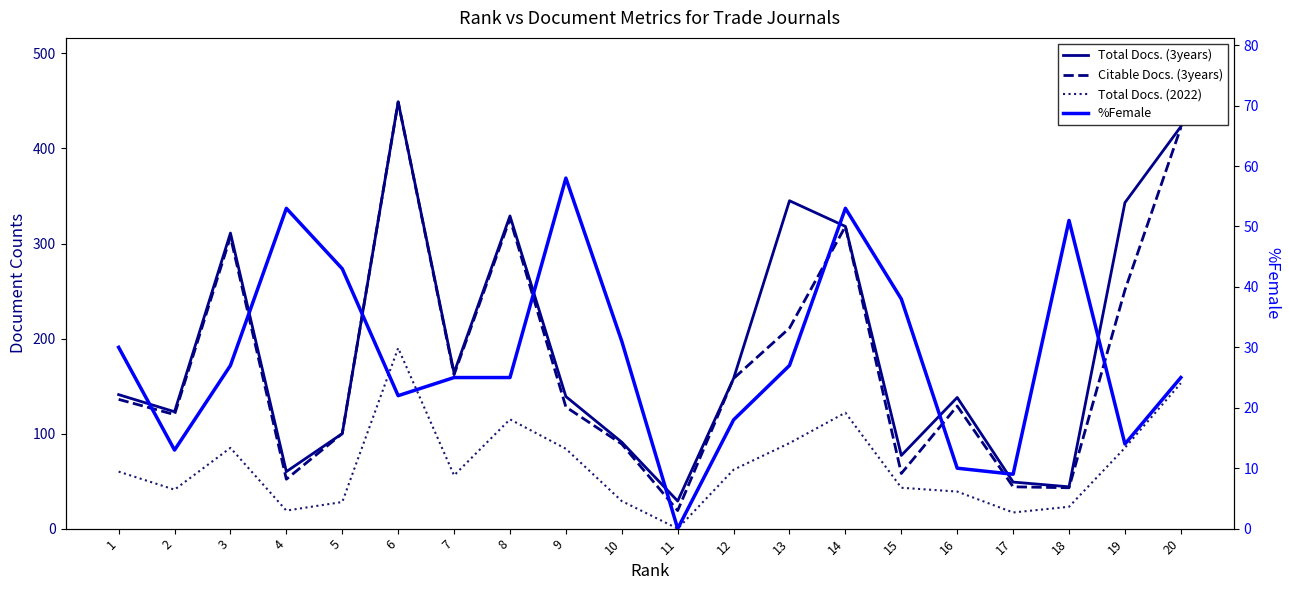

Reading left to right, what are all the values shown in this chart?

Total Docs. (3years): 1=141	2=123	3=311	4=60	5=100	6=449	7=164	8=329	9=139	10=91	11=29	12=158	13=345	14=318	15=77	16=138	17=49	18=44	19=343	20=423
Citable Docs. (3years): 1=136	2=120	3=307	4=52	5=100	6=449	7=162	8=326	9=128	10=89	11=19	12=158	13=211	14=318	15=58	16=129	17=44	18=43	19=251	20=422
Total Docs. (2022): 1=60	2=41	3=85	4=19	5=28	6=190	7=56	8=115	9=84	10=29	11=0	12=62	13=90	14=122	15=43	16=39	17=17	18=23	19=85	20=153
%Female: 1=30	2=13	3=27	4=53	5=43	6=22	7=25	8=25	9=58	10=31	11=0	12=18	13=27	14=53	15=38	16=10	17=9	18=51	19=14	20=25